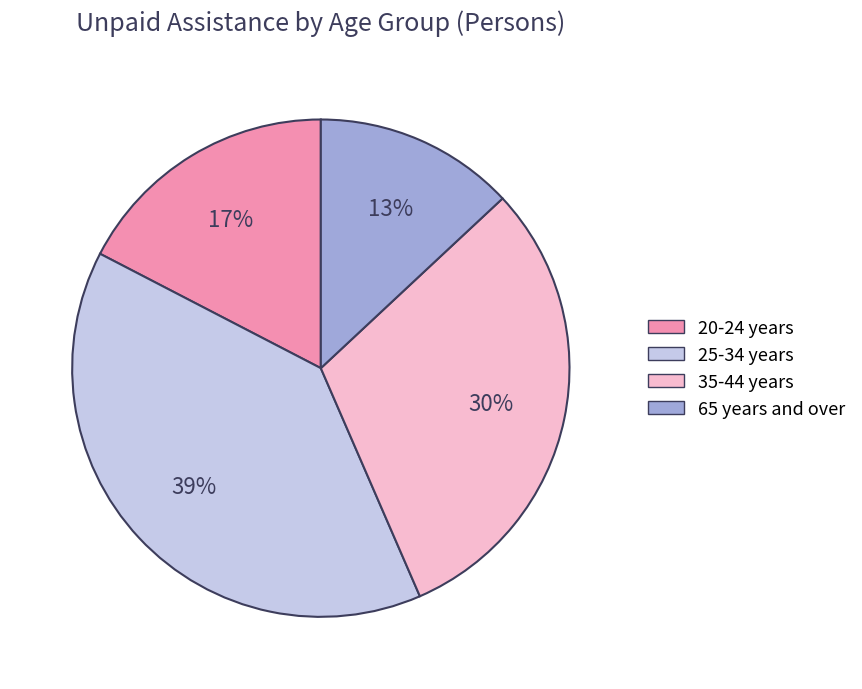

How many slices are in this pie chart?

4